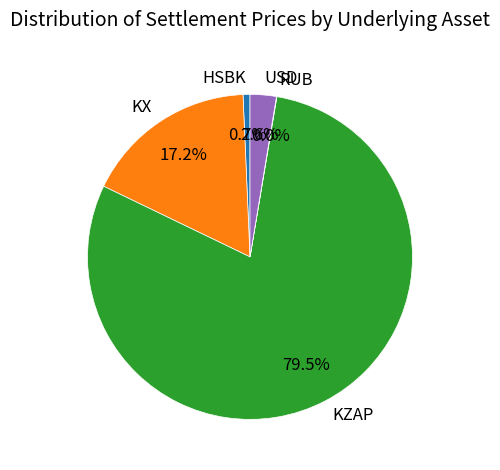

Is the sum of USD and KX greater than half?

No